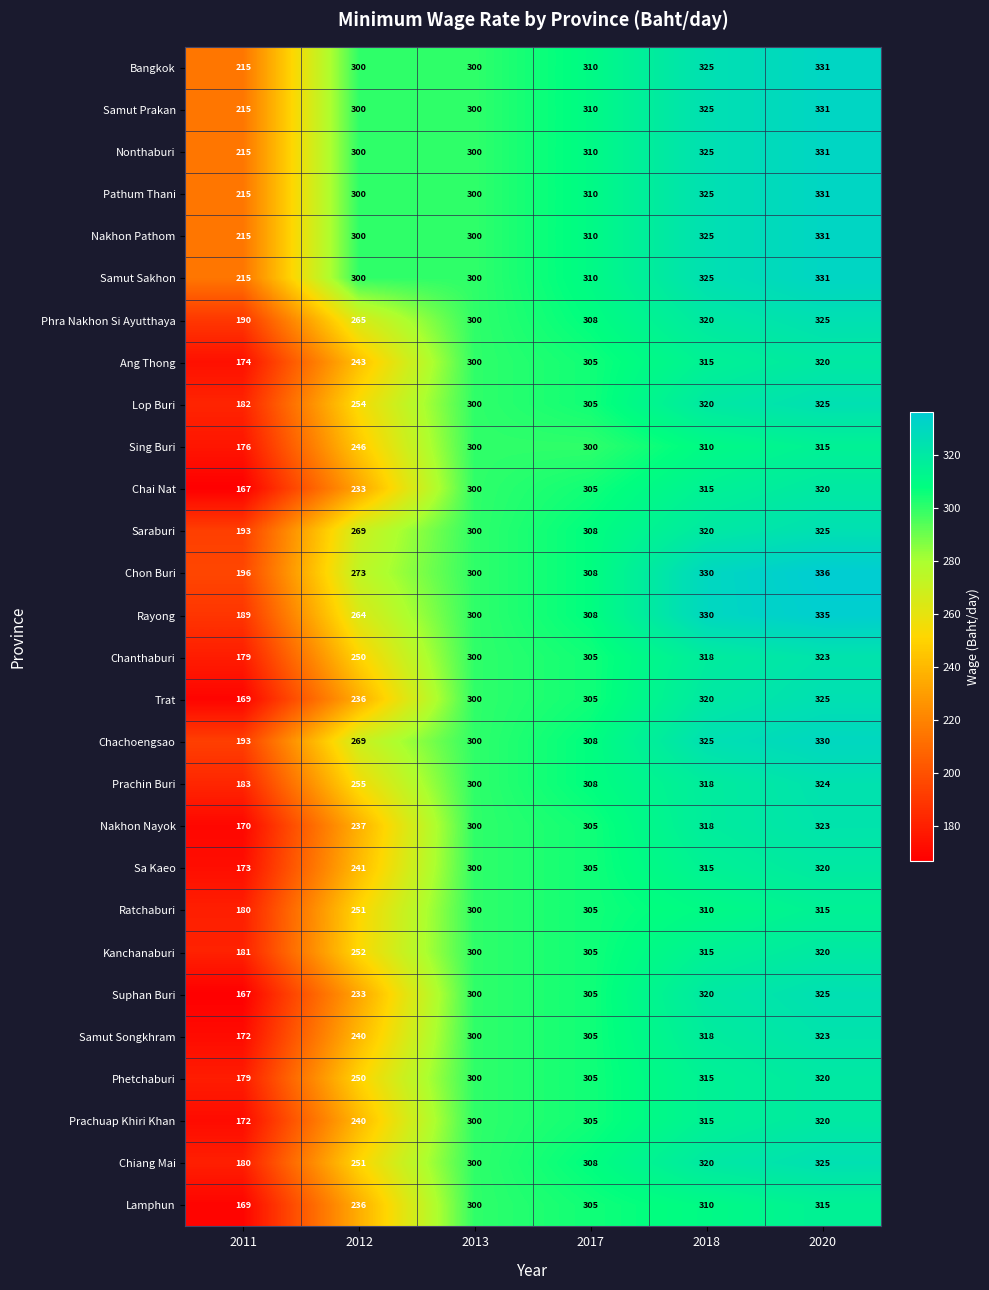

What is the spread (max minus min) of values at 2012?

67